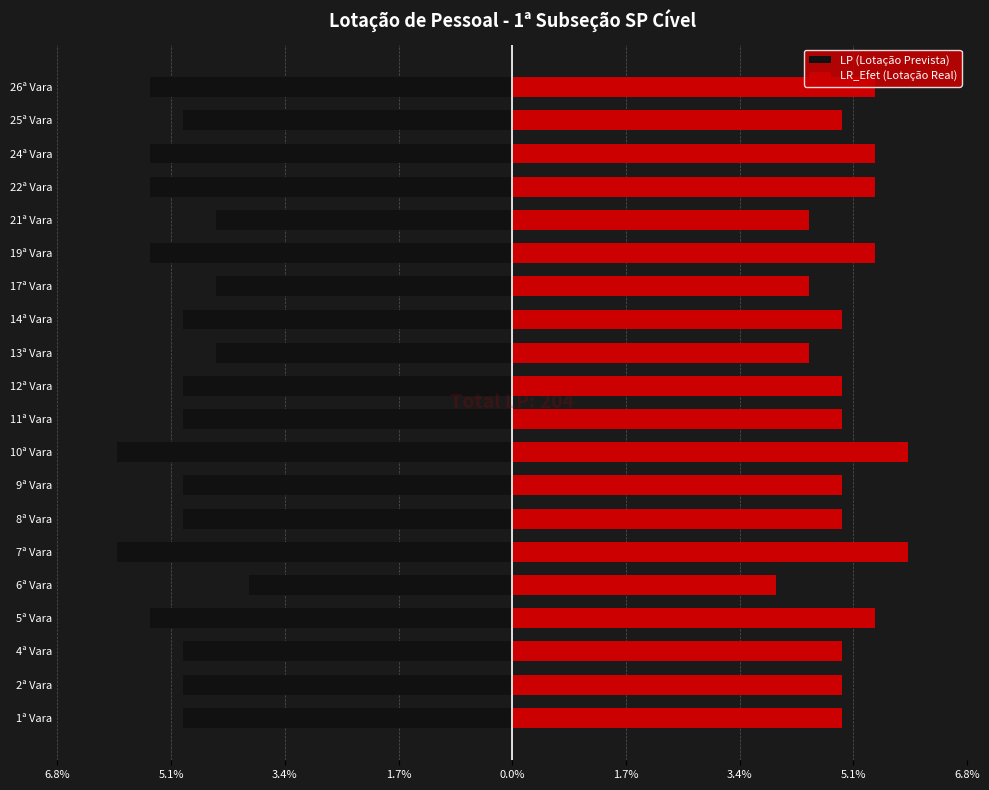

The value of LR_Efet (Lotação Real) at 14ª Vara is 3.1. True or false?

False